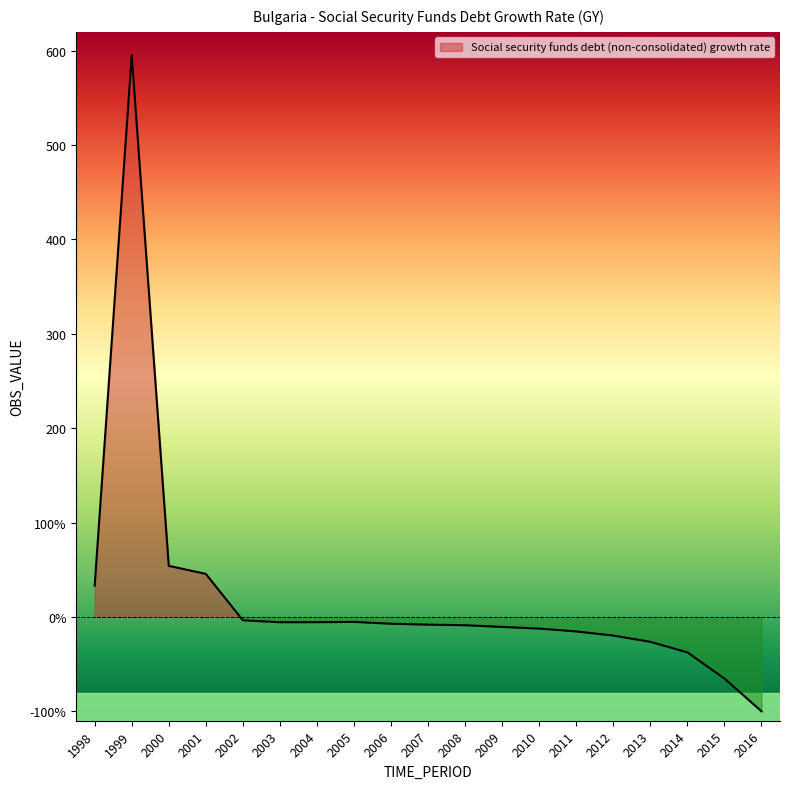

What is the difference between the maximum and minimum values?

695.2